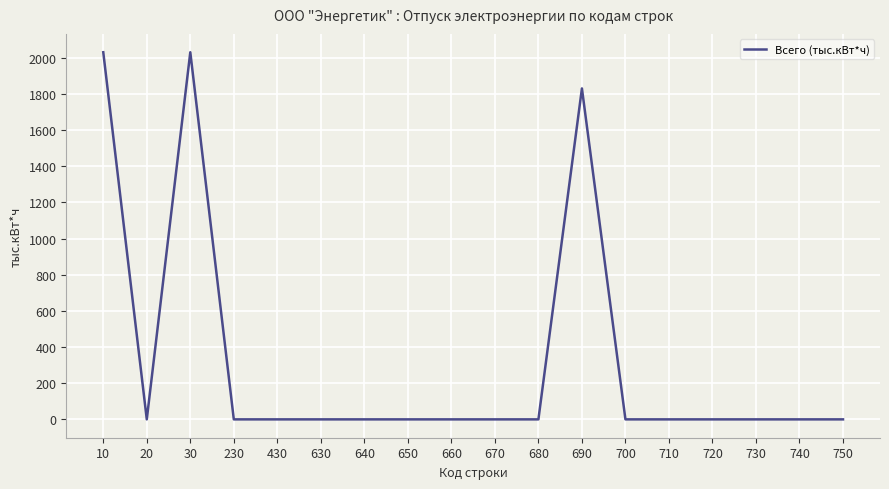

What is the change in value from 10 to 720?

-2030.5